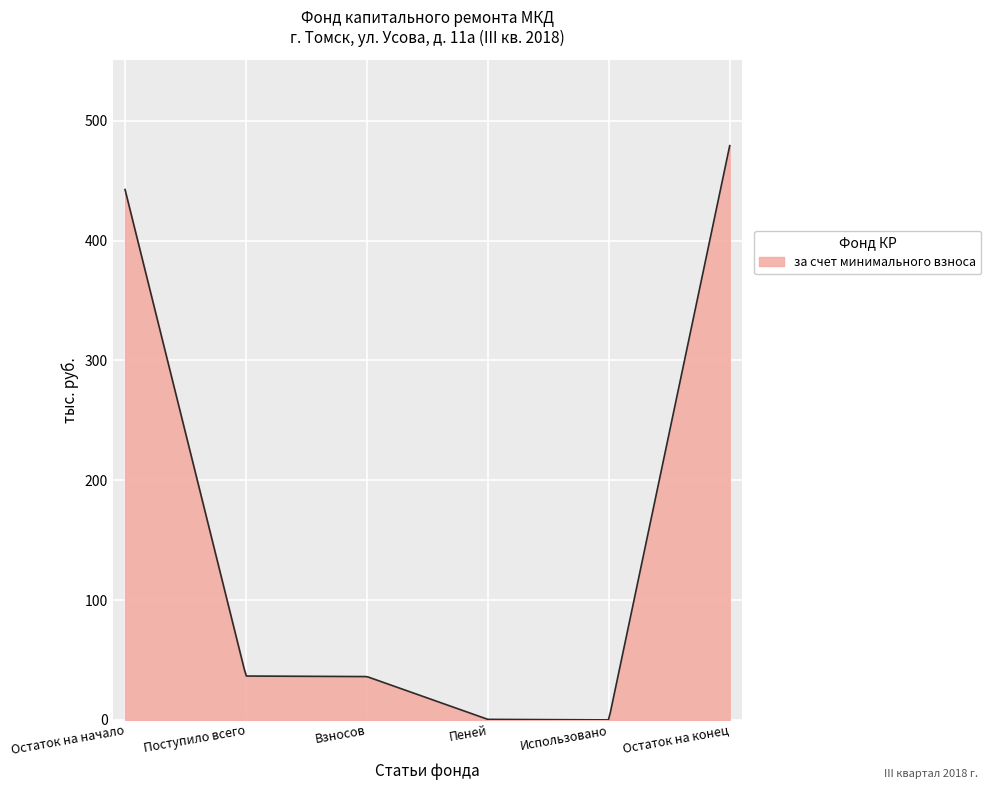

What is the maximum value shown in the chart?

479.3